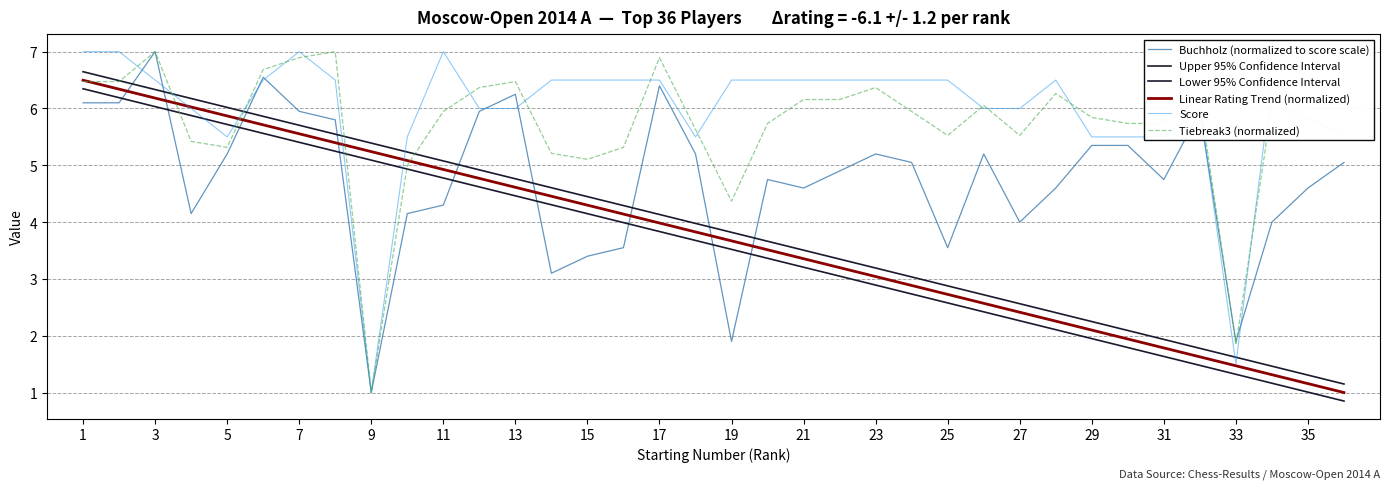

Reading left to right, list all the values displayed in this chart.

Buchholz (normalized to score scale): 6.1	6.1	7.0	4.2	5.2	6.6	5.9	5.8	1.0	4.2	4.3	5.9	6.2	3.1	3.4	3.5	6.4	5.2	1.9	4.8	4.6	4.9	5.2	5.1	3.5	5.2	4.0	4.6	5.3	5.3	4.8	5.9	1.9	4.0	4.6	5.1
Upper 95% Confidence Interval: 6.6	6.5	6.3	6.2	6.0	5.9	5.7	5.5	5.4	5.2	5.1	4.9	4.8	4.6	4.4	4.3	4.1	4.0	3.8	3.7	3.5	3.3	3.2	3.0	2.9	2.7	2.6	2.4	2.2	2.1	1.9	1.8	1.6	1.5	1.3	1.2
Lower 95% Confidence Interval: 6.3	6.2	6.0	5.9	5.7	5.6	5.4	5.2	5.1	4.9	4.8	4.6	4.5	4.3	4.1	4.0	3.8	3.7	3.5	3.4	3.2	3.0	2.9	2.7	2.6	2.4	2.3	2.1	1.9	1.8	1.6	1.5	1.3	1.2	1.0	0.9
Linear Rating Trend (normalized): 6.5	6.3	6.2	6.0	5.9	5.7	5.6	5.4	5.2	5.1	4.9	4.8	4.6	4.5	4.3	4.1	4.0	3.8	3.7	3.5	3.4	3.2	3.0	2.9	2.7	2.6	2.4	2.3	2.1	1.9	1.8	1.6	1.5	1.3	1.2	1.0
Score: 7.0	7.0	6.5	6.0	5.5	6.5	7.0	6.5	1.0	5.5	7.0	6.0	6.0	6.5	6.5	6.5	6.5	5.5	6.5	6.5	6.5	6.5	6.5	6.5	6.5	6.0	6.0	6.5	5.5	5.5	5.5	6.0	1.5	6.5	6.0	6.0
Tiebreak3 (normalized): 6.5	6.5	7.0	5.4	5.3	6.7	6.9	7.0	1.0	5.0	5.9	6.4	6.5	5.2	5.1	5.3	6.9	5.6	4.4	5.7	6.2	6.2	6.4	5.9	5.5	6.1	5.5	6.3	5.8	5.7	5.7	6.2	1.8	6.1	5.8	5.5